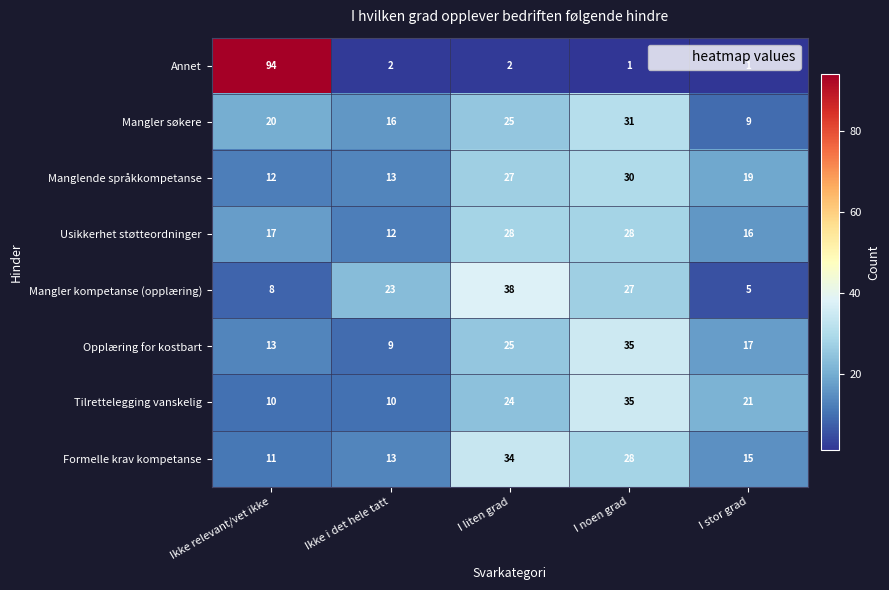

Which series changed the most between Ikke relevant/vet ikke and I noen grad?

Annet